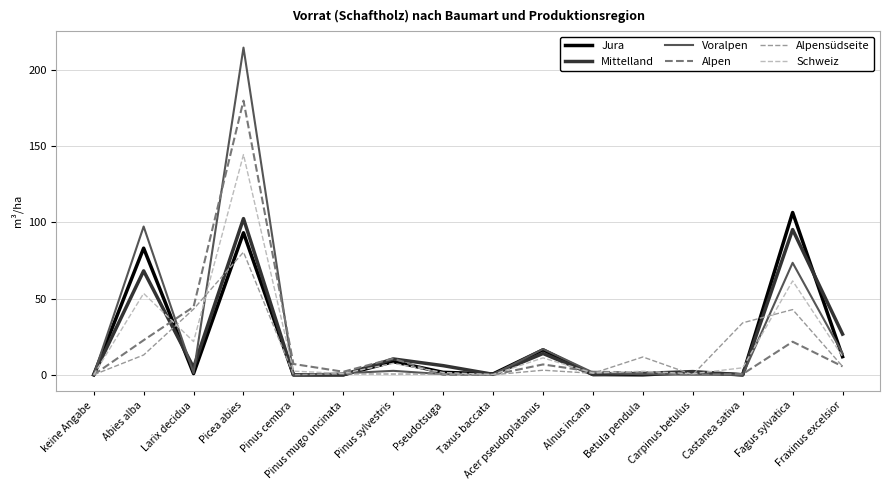

At how many categories does at least one series exceed 41?

4